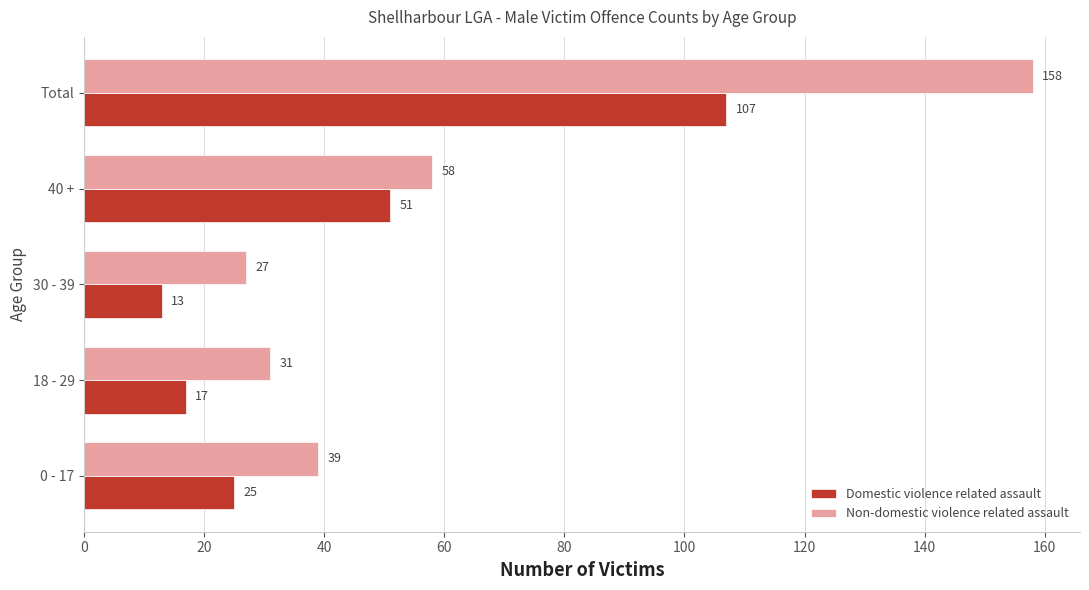

List the series in order of their peak value, lowest first.

Domestic violence related assault, Non-domestic violence related assault